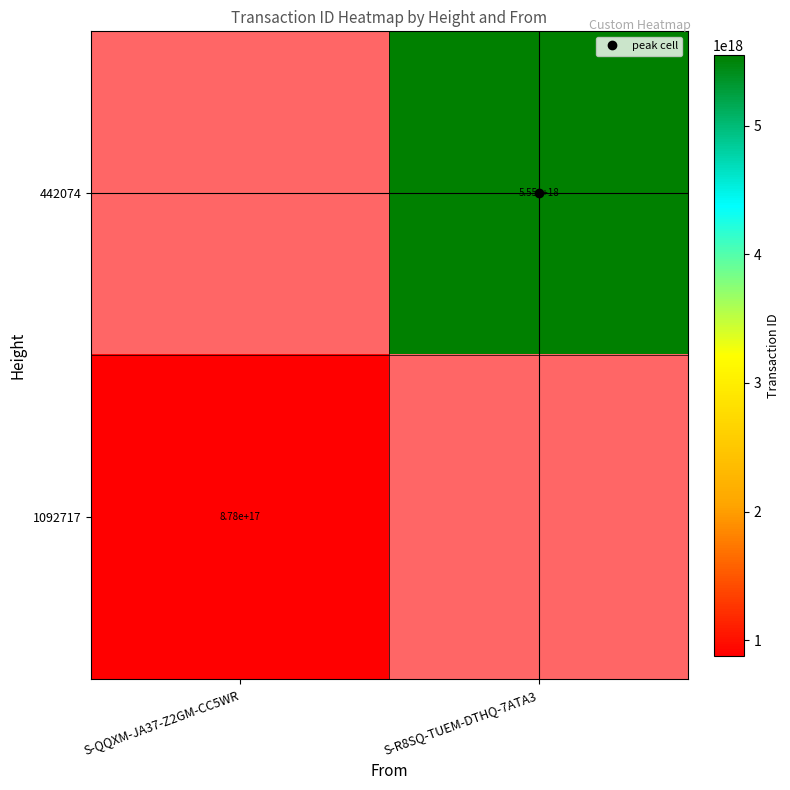

Rank the series by their maximum value, from highest to lowest.

442074, 1092717